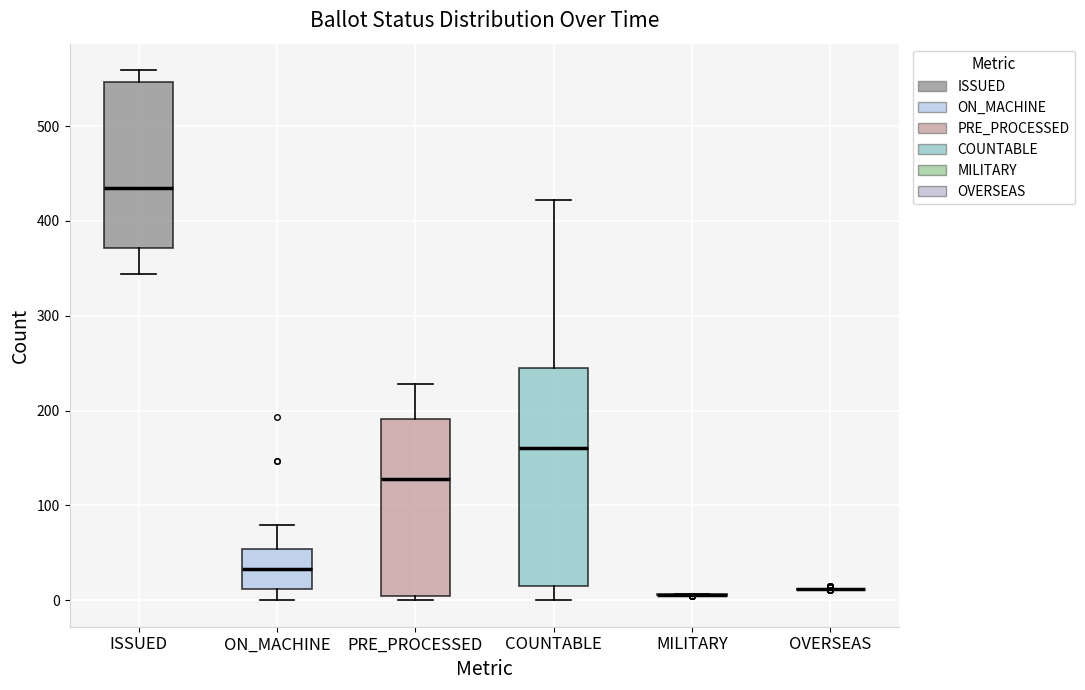

Where is the upper edge of the box for ON_MACHINE on the y-axis? The values are not printed on the chart, so give them approximately, as read against the axis.

50